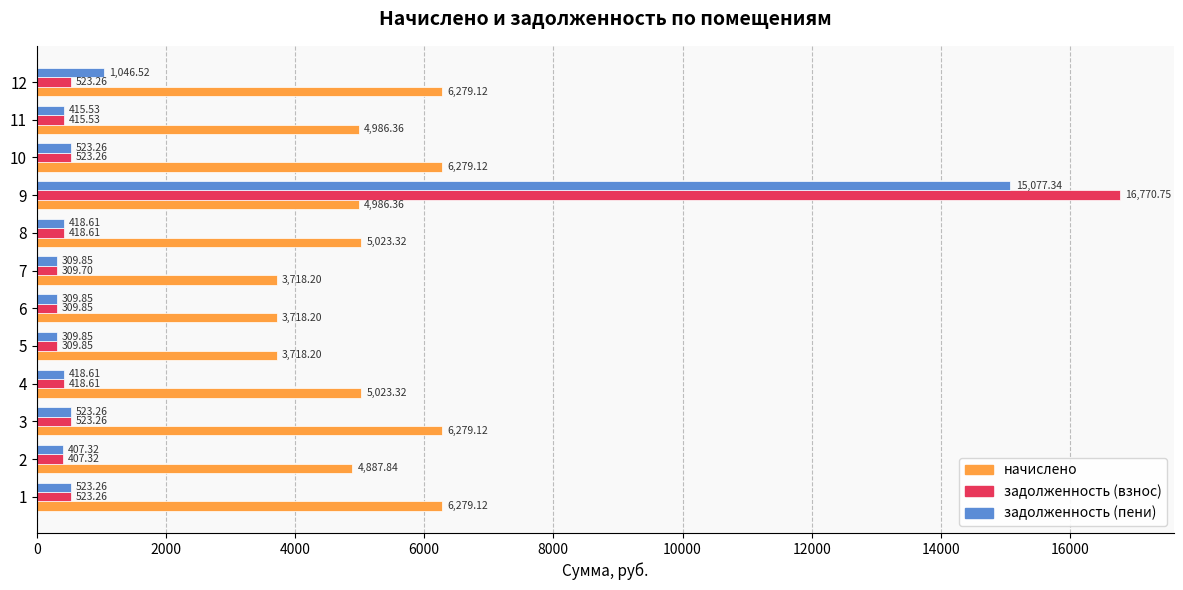

At how many categories does at least one series exceed 7259?

1